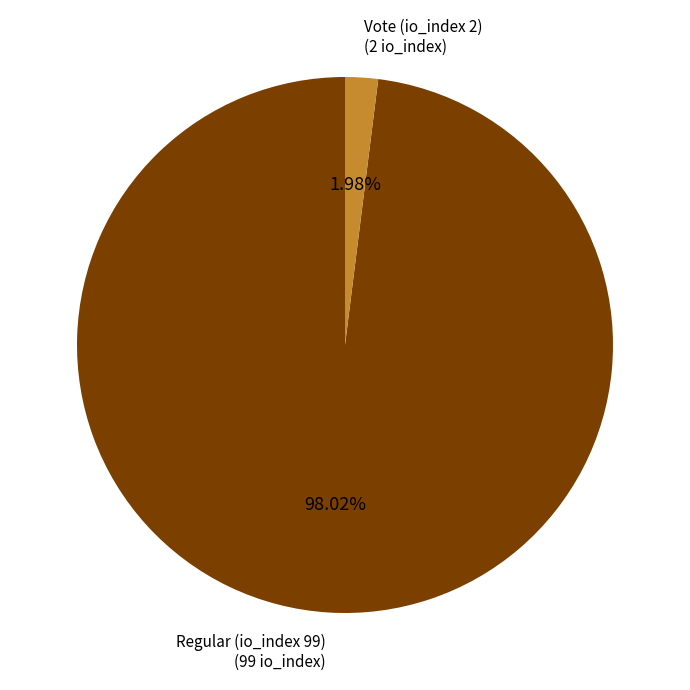

Is there any slice that represents more than half of the pie?

Yes